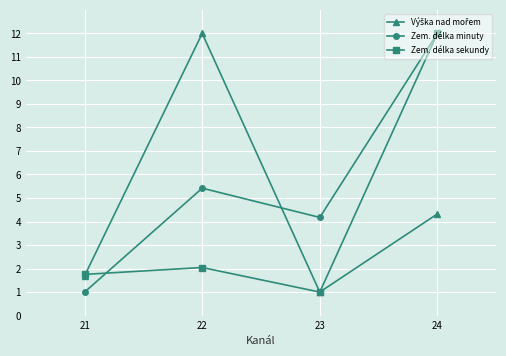

At which label does Zem. délka sekundy reach its peak?

24